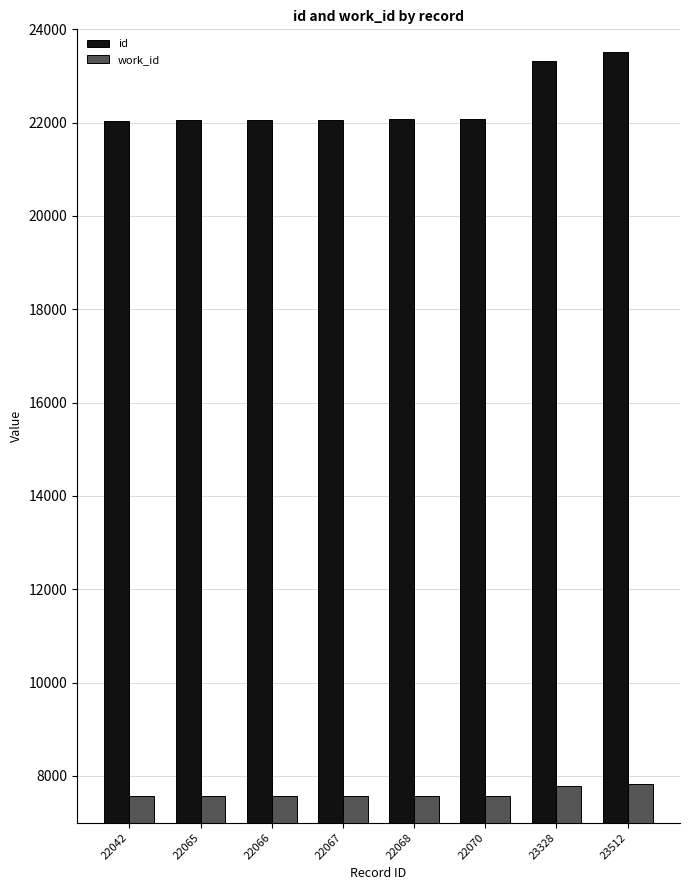

At which category does the chart reach its peak across all series?

23512